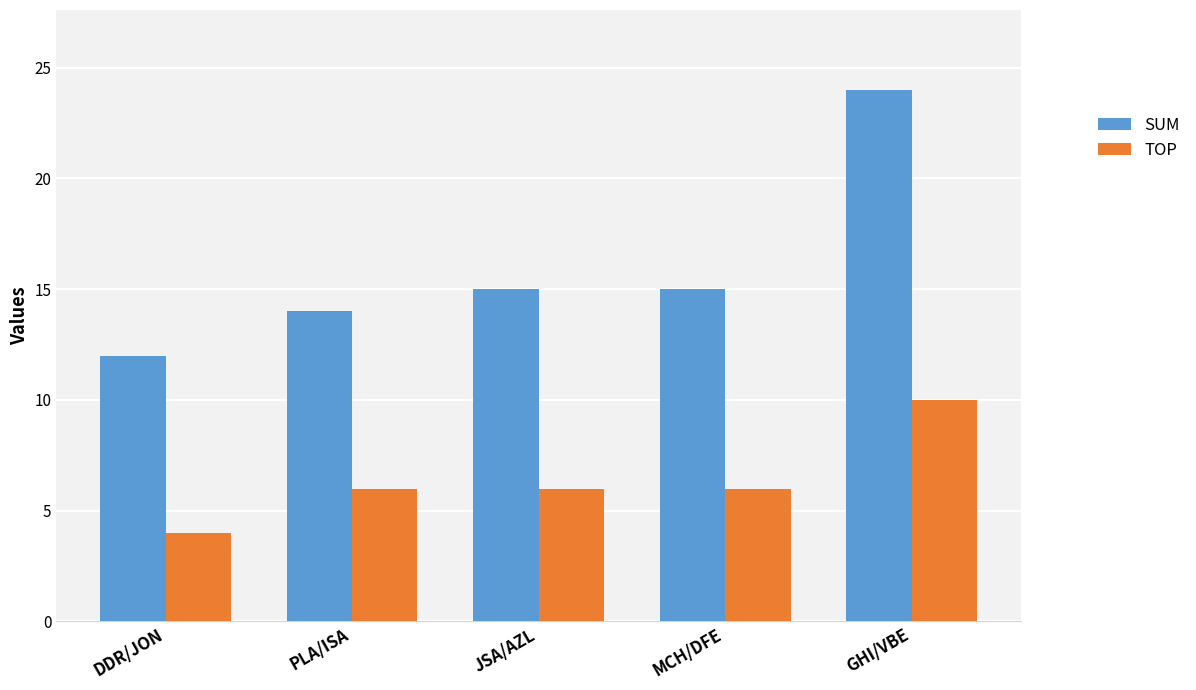

What is the total value across all series at MCH/DFE?

21